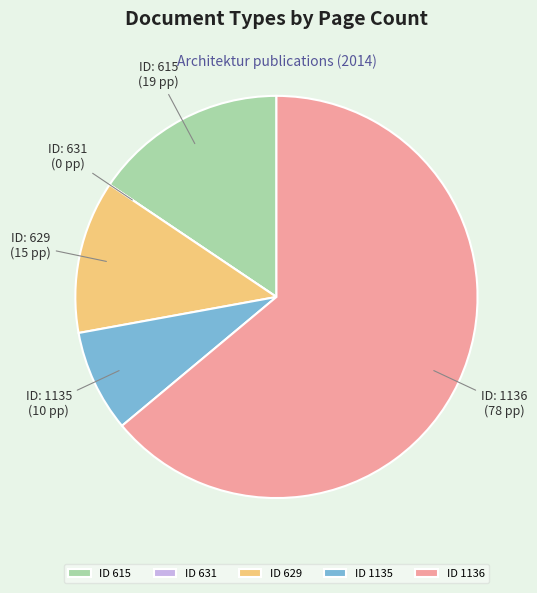

What is the largest slice in the pie chart?

ID 1136